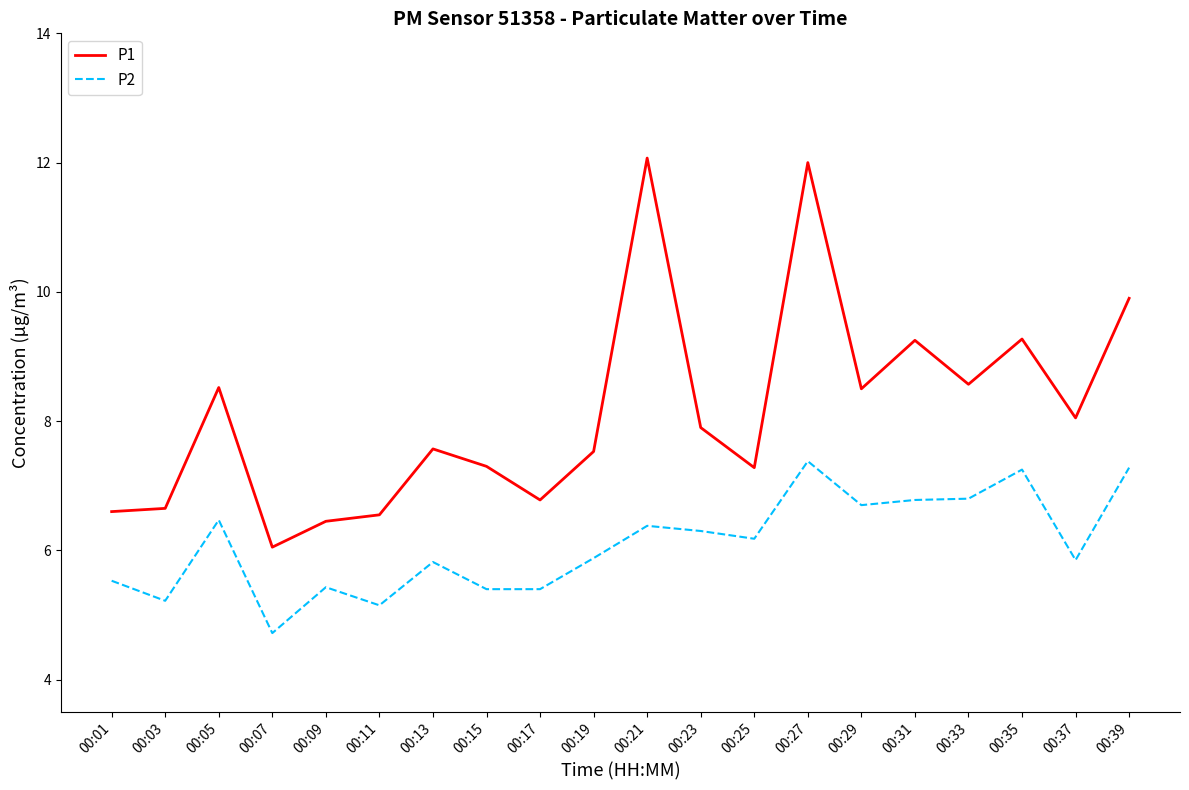

Which series has the largest total across all categories?

P1